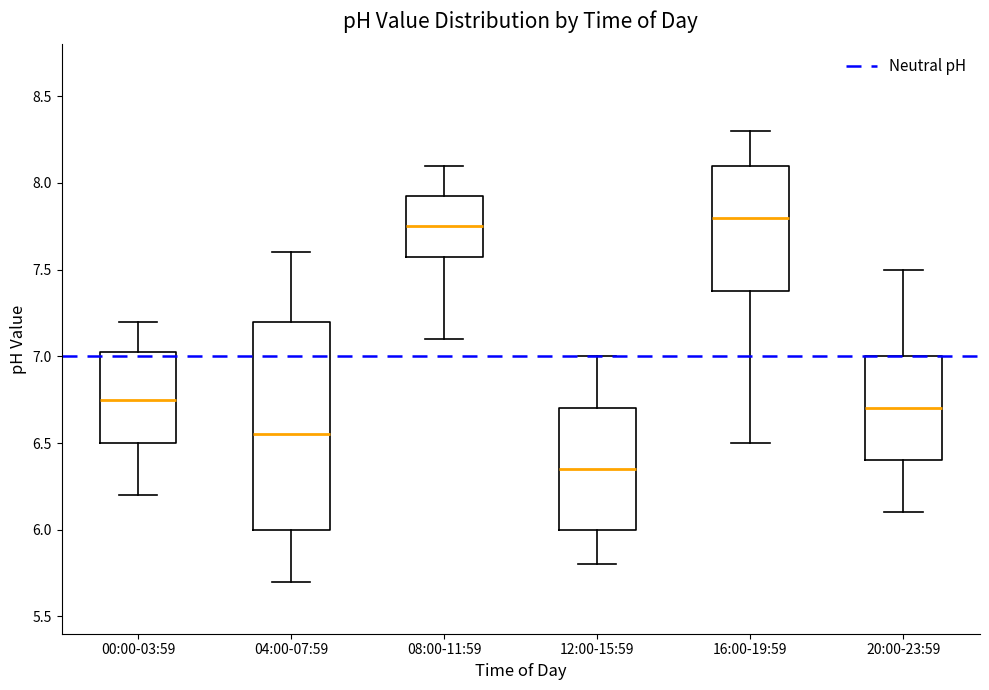

Reading left to right, read every box against the y-axis: the position of its median line, the range the box covers, and the ends of its whiskers. The values are not printed on the chart, so give them approximately, as read against the axis.

00:00-03:59: median 6.75, box 6.50 to 7.05, whiskers 6.20 to 7.20
04:00-07:59: median 6.55, box 6.00 to 7.20, whiskers 5.70 to 7.60
08:00-11:59: median 7.75, box 7.60 to 7.95, whiskers 7.10 to 8.10
12:00-15:59: median 6.35, box 6.00 to 6.70, whiskers 5.80 to 7.00
16:00-19:59: median 7.80, box 7.40 to 8.10, whiskers 6.50 to 8.30
20:00-23:59: median 6.70, box 6.40 to 7.00, whiskers 6.10 to 7.50